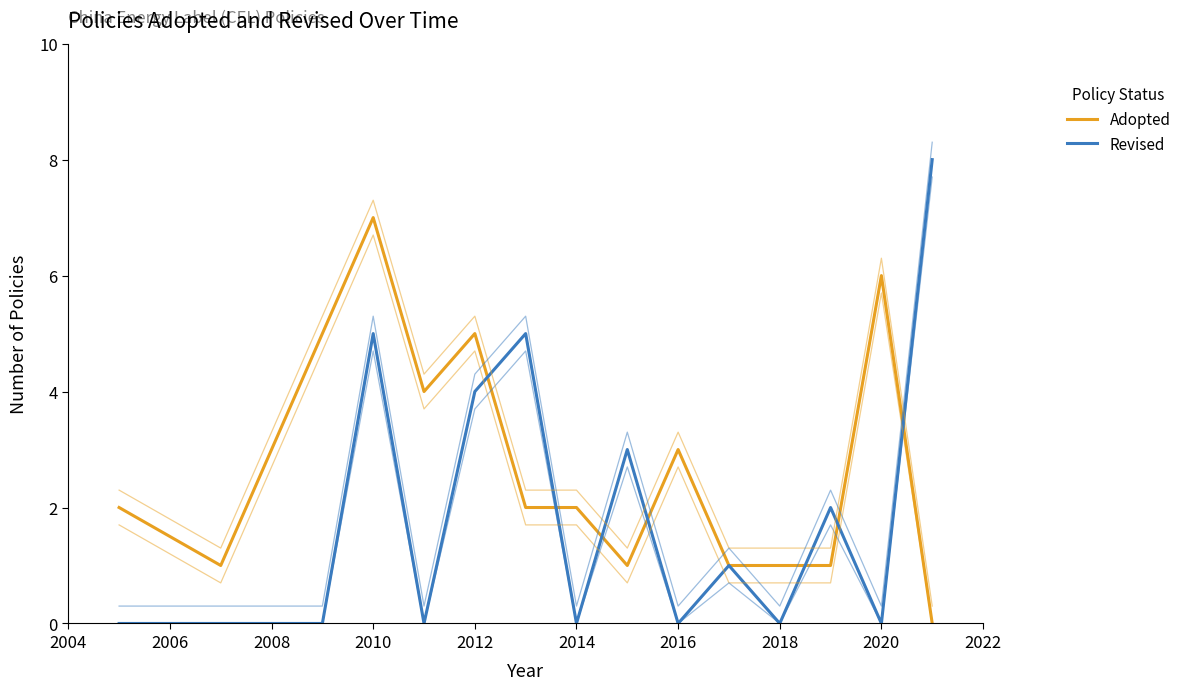

Does the chart display data point markers on the line(s)?

No